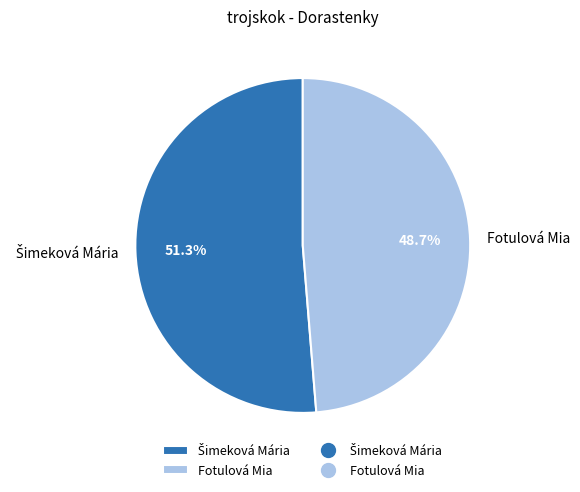

Does any single category account for the majority?

Yes